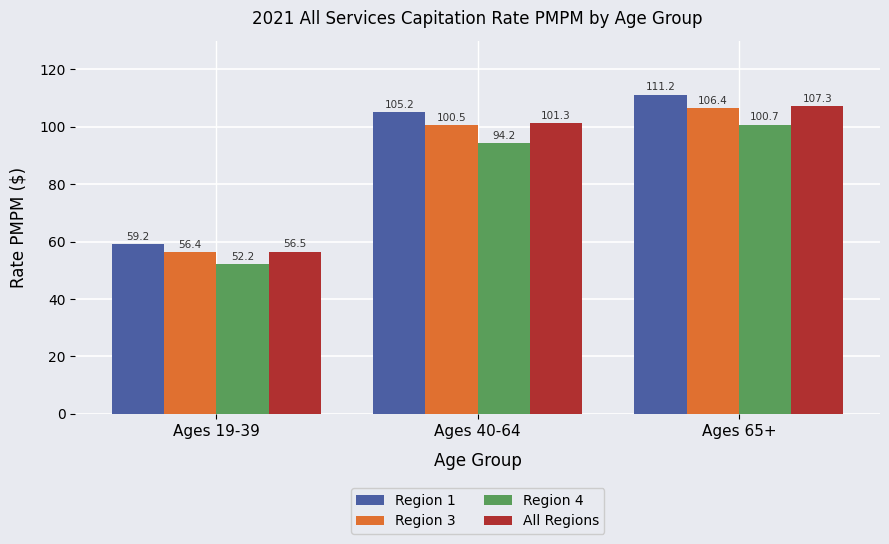

Which series has the largest range (max minus min)?

Region 1